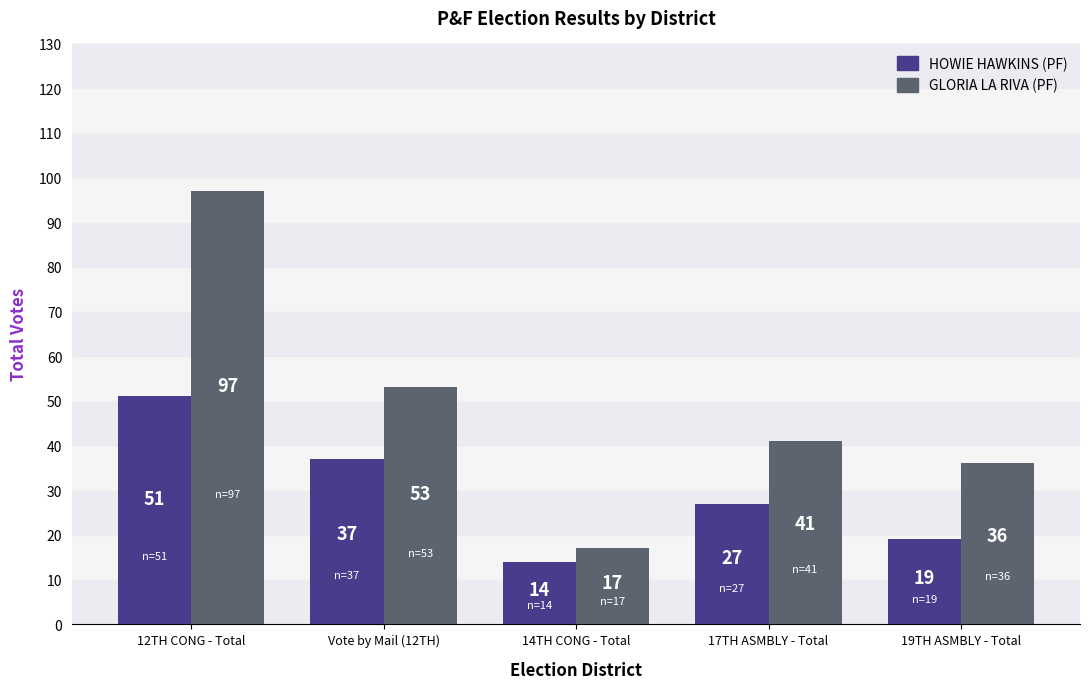

Which series has the widest spread of values?

GLORIA LA RIVA (PF)